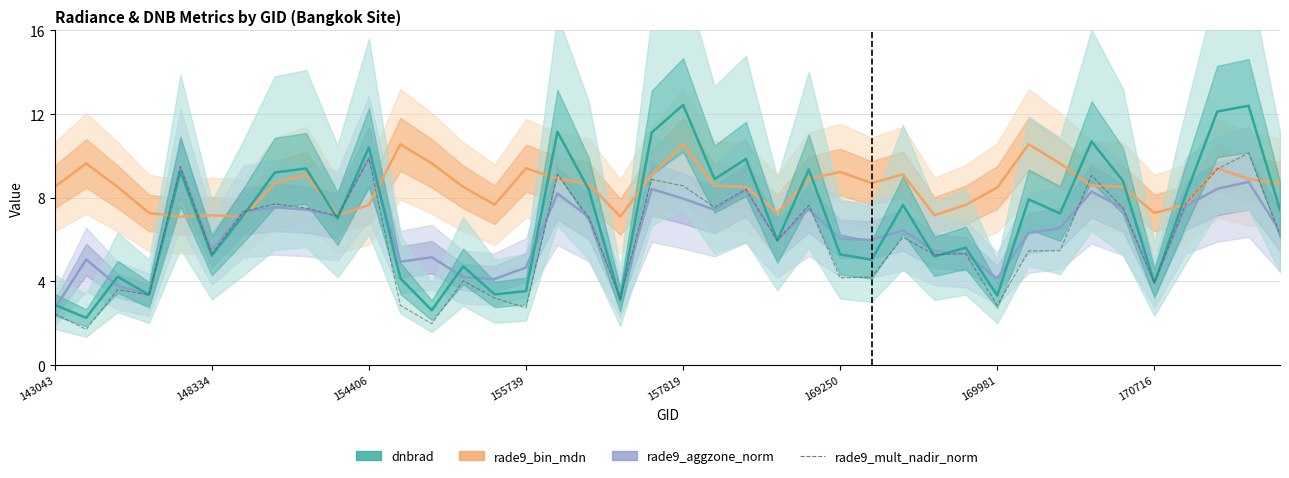

Reading right to left, what are all the values shown in this chart?

rade9_bin_mdn: 8.7	8.9	9.4	7.7	7.3	8.5	8.6	9.6	10.6	8.5	7.7	7.2	9.1	8.7	9.2	8.9	7.3	8.5	8.6	10.6	9.1	7.1	8.7	8.9	9.4	7.7	8.5	9.6	10.6	7.7	7.2	9.1	8.7	7.1	7.2	7.1	7.3	8.5	9.6	8.5
rade9_aggzone_norm: 6.4	8.8	8.4	7.6	3.9	7.5	8.3	6.6	6.3	4.1	5.3	5.5	6.4	6.0	6.0	7.5	6.0	8.4	7.4	8.0	8.4	3.3	7.1	8.2	4.7	4.1	4.2	5.2	4.9	9.9	7.1	7.4	7.5	7.3	5.5	9.4	3.4	3.8	5.0	2.7
dnbrad: 7.4	12.4	12.1	8.1	3.9	8.8	10.7	7.2	7.9	3.3	5.6	5.2	7.7	5.0	5.3	9.4	6.0	9.9	8.9	12.4	11.1	3.1	8.4	11.2	3.5	3.4	4.7	2.6	4.2	10.4	7.0	9.4	9.2	7.2	5.2	9.3	3.4	4.2	2.3	2.9
rade9_mult_nadir_norm: 6.2	10.1	9.4	7.7	3.9	7.5	9.1	5.5	5.5	2.9	5.3	5.3	6.1	4.2	4.2	7.6	6.0	8.4	7.5	8.6	8.9	3.2	7.0	9.1	2.7	3.2	4.0	2.0	2.9	9.9	7.1	7.5	7.7	7.3	5.3	9.5	3.4	3.6	1.7	2.5